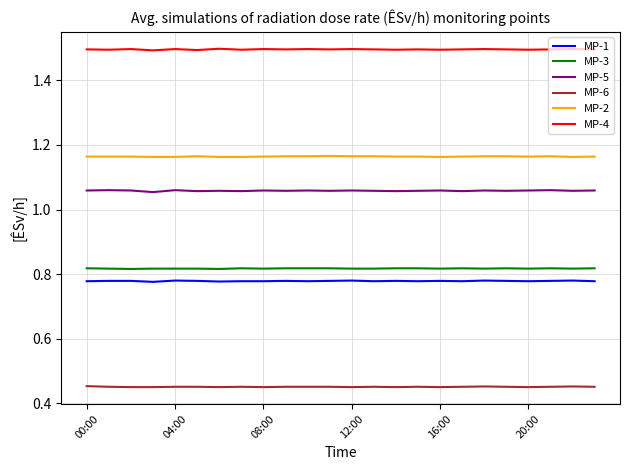

True or false: MP-1 and MP-6 cross at least once.

False